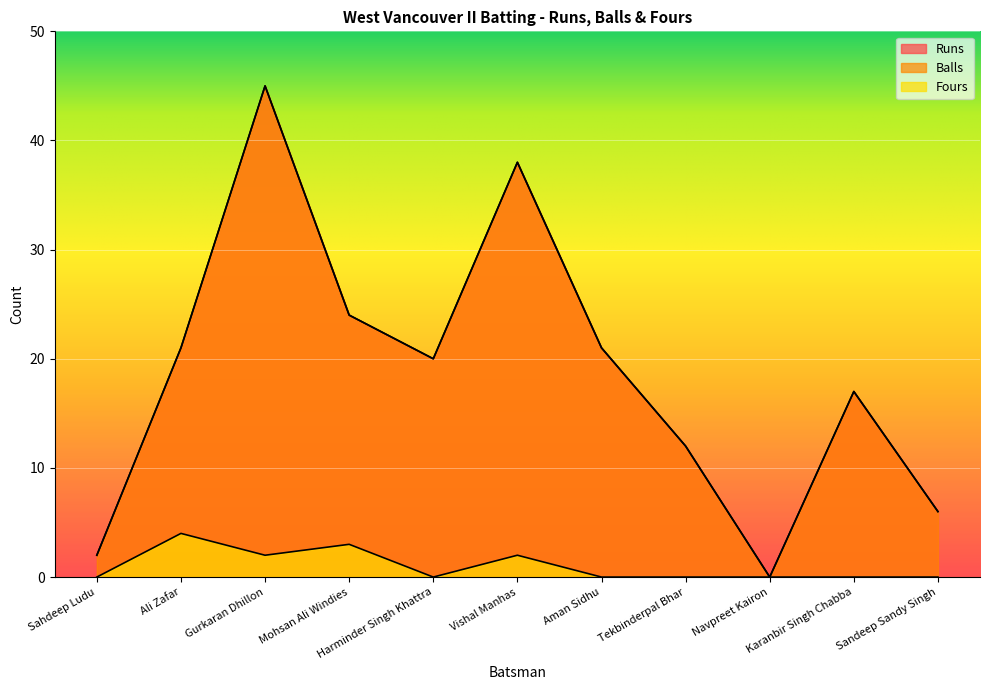

At which label is Balls closest to 22?

Ali Zafar